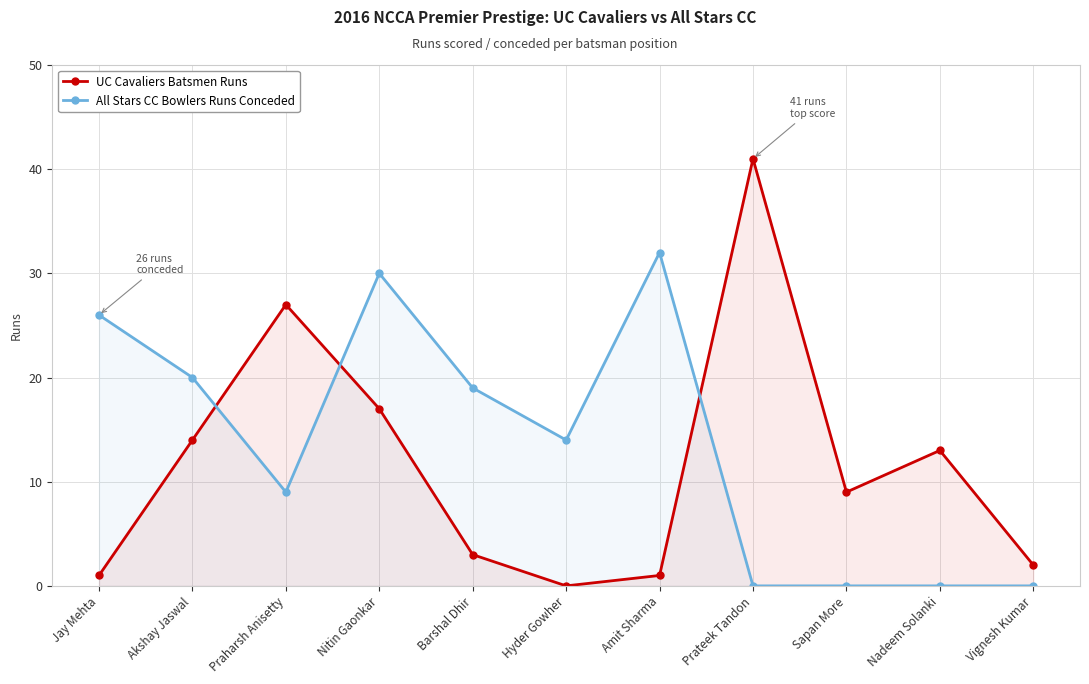

What is the spread (max minus min) of values at Vignesh Kumar?

2